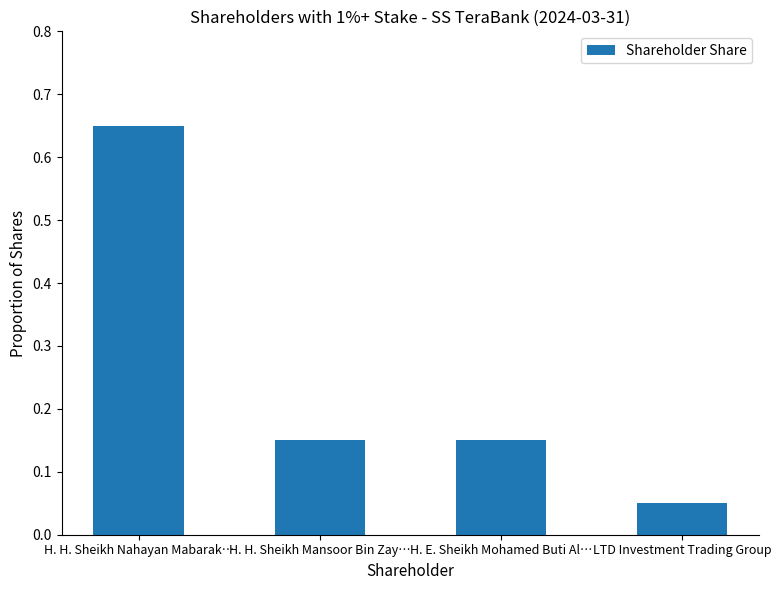

At which category does the chart reach its minimum across all series?

LTD Investment Trading Group